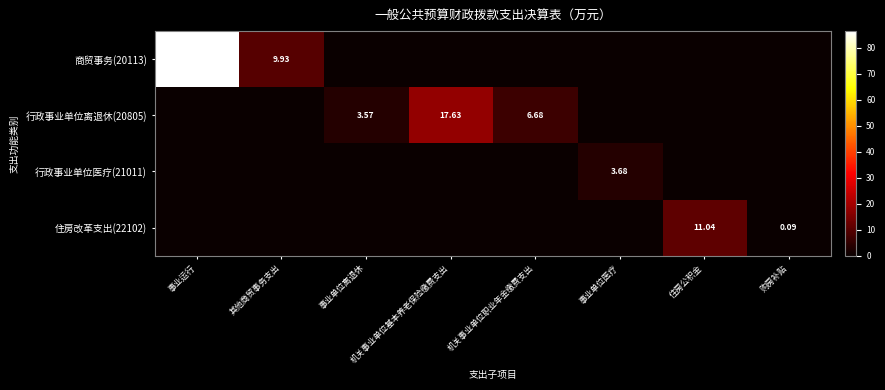

What is the maximum value shown in the chart?

86.4